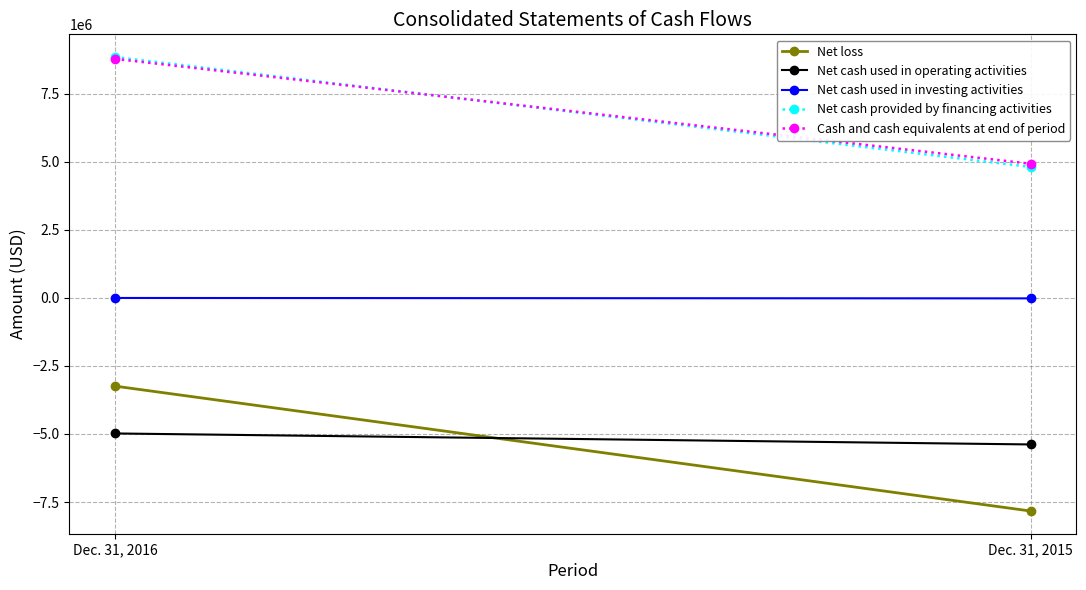

What is the value of the Net cash used in operating activities point at the 2nd from the left?

-5386308